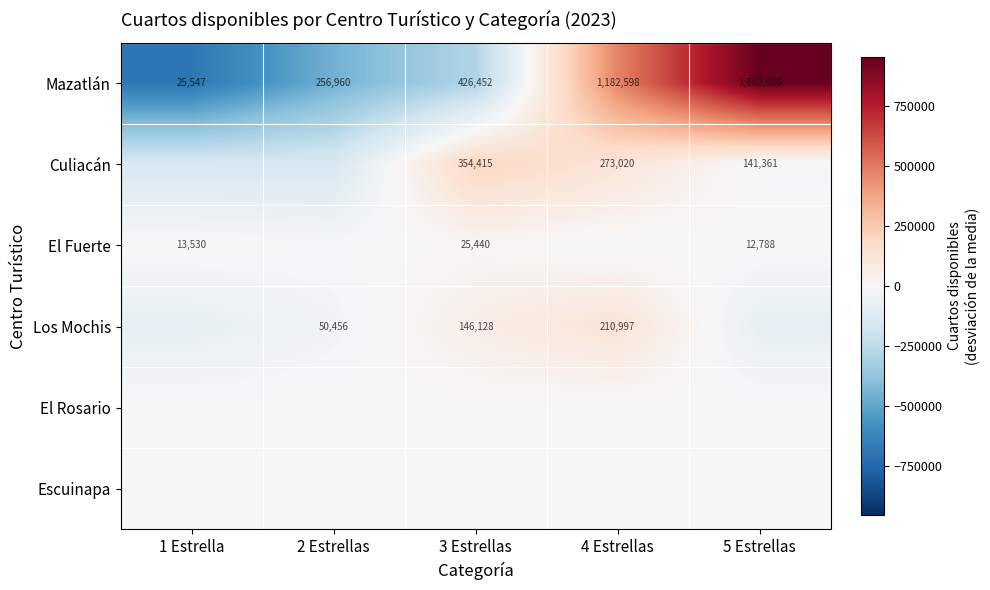

What is the sum of the Los Mochis values at 4 Estrellas and 3 Estrellas?

357125.0